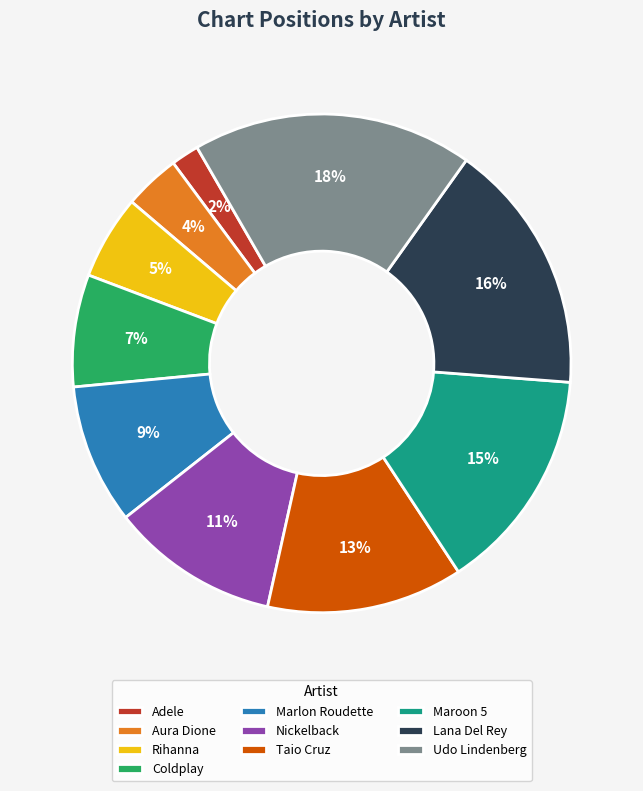

Between Nickelback and Adele, which is larger?

Nickelback